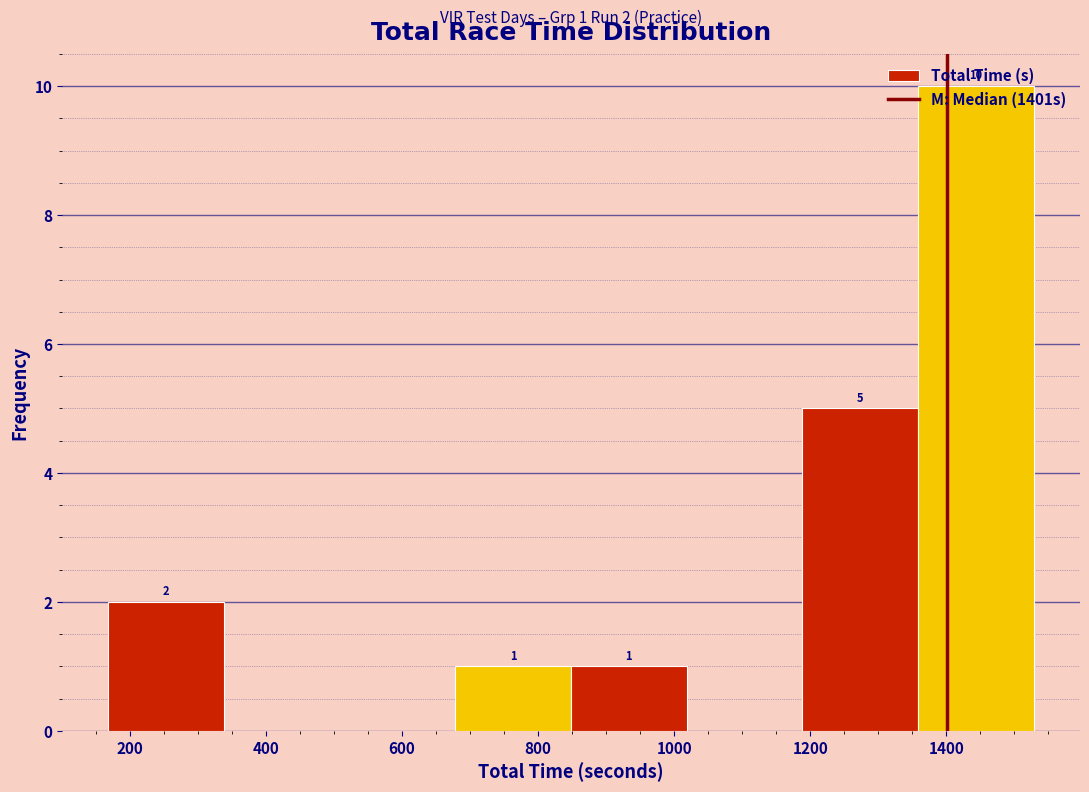

Which range on the x-axis has the tallest bar?

1360 to 1520